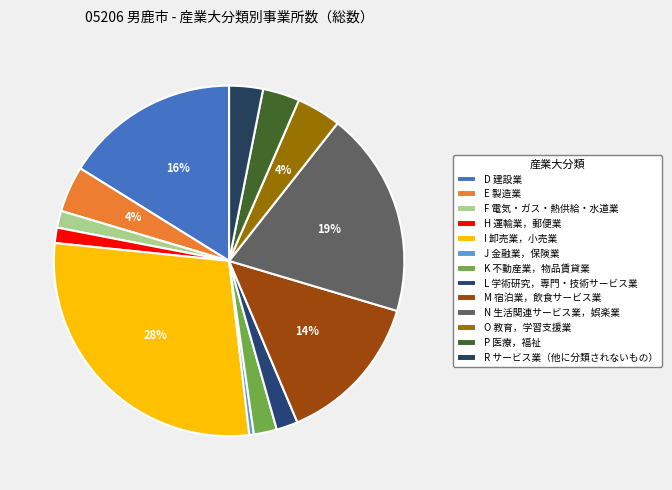

Rank the categories by value from highest to lowest.

I 卸売業，小売業, N 生活関連サービス業，娯楽業, D 建設業, M 宿泊業，飲食サービス業, E 製造業, O 教育，学習支援業, P 医療，福祉, R サービス業（他に分類されないもの）, K 不動産業，物品賃貸業, L 学術研究，専門・技術サービス業, F 電気・ガス・熱供給・水道業, H 運輸業，郵便業, J 金融業，保険業